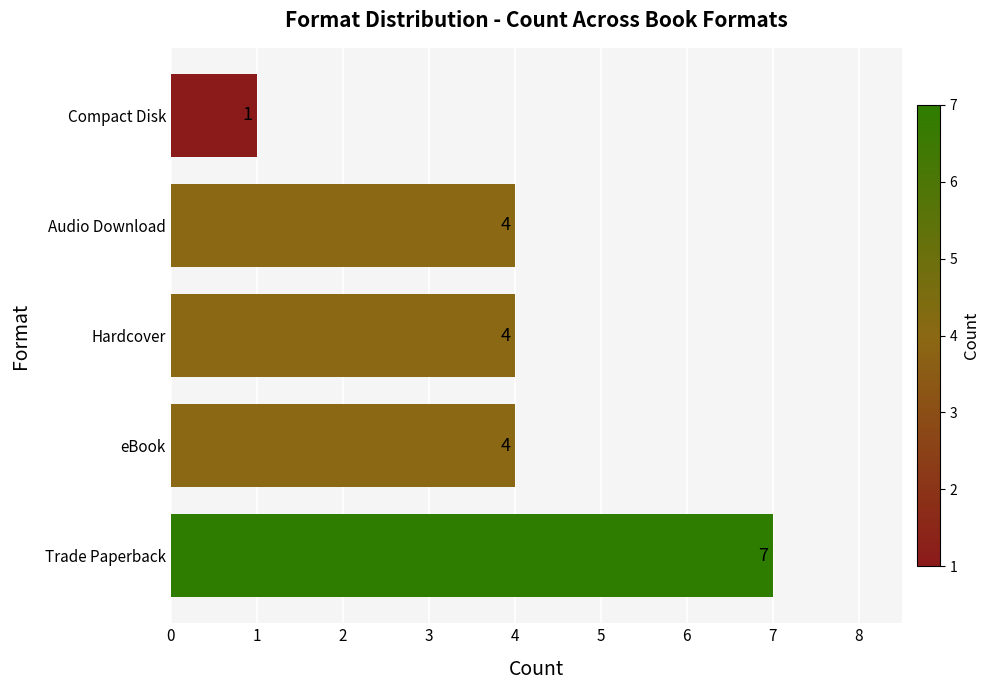

At which category does the chart reach its minimum across all series?

Compact Disk